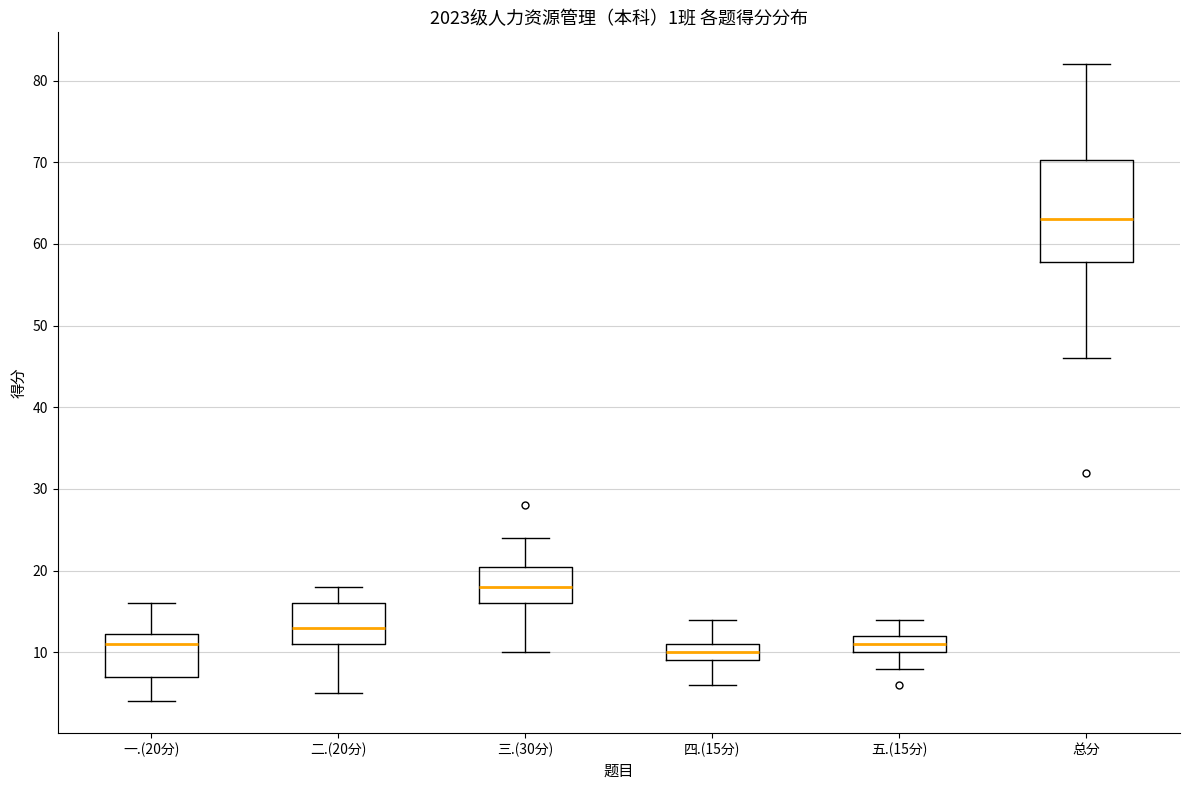

Where does the upper whisker of the box for 总分 end on the y-axis? The values are not printed on the chart, so give them approximately, as read against the axis.

82